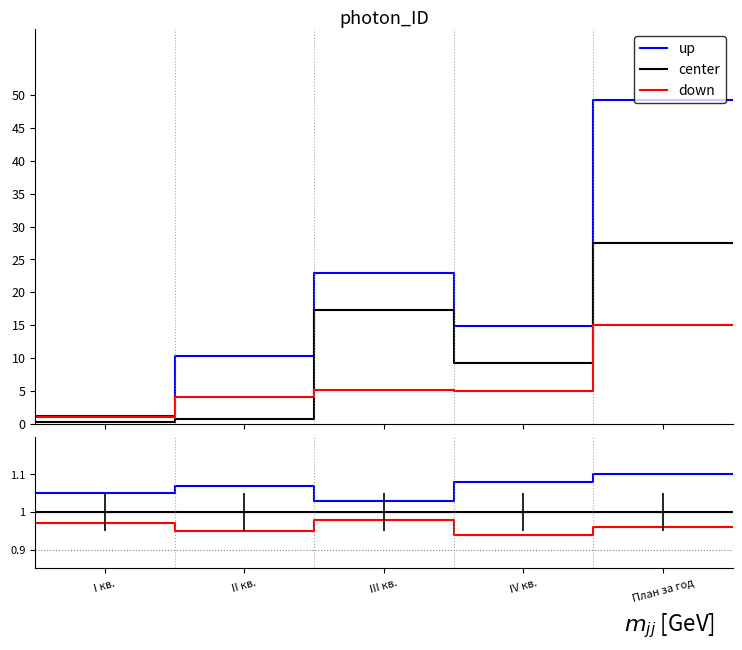

True or false: center and up intersect in this chart.

False